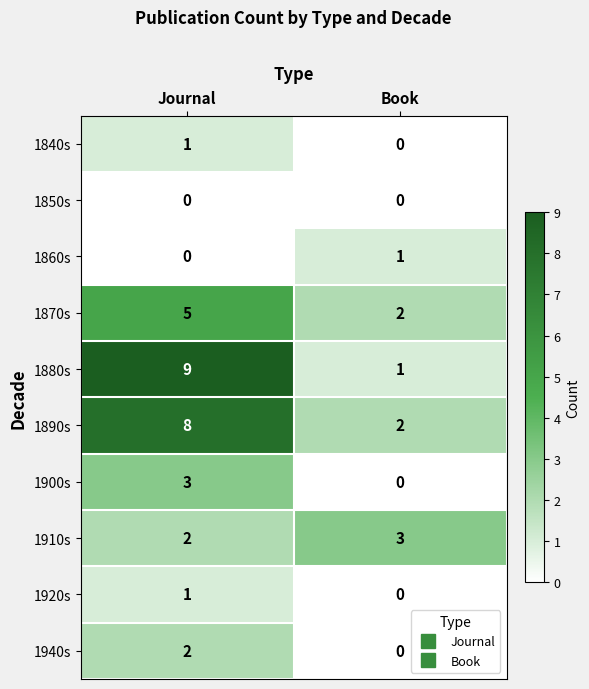

Reading left to right, list all the values displayed in this chart.

1840s: Journal=1	Book=0
1850s: Journal=0	Book=0
1860s: Journal=0	Book=1
1870s: Journal=5	Book=2
1880s: Journal=9	Book=1
1890s: Journal=8	Book=2
1900s: Journal=3	Book=0
1910s: Journal=2	Book=3
1920s: Journal=1	Book=0
1940s: Journal=2	Book=0